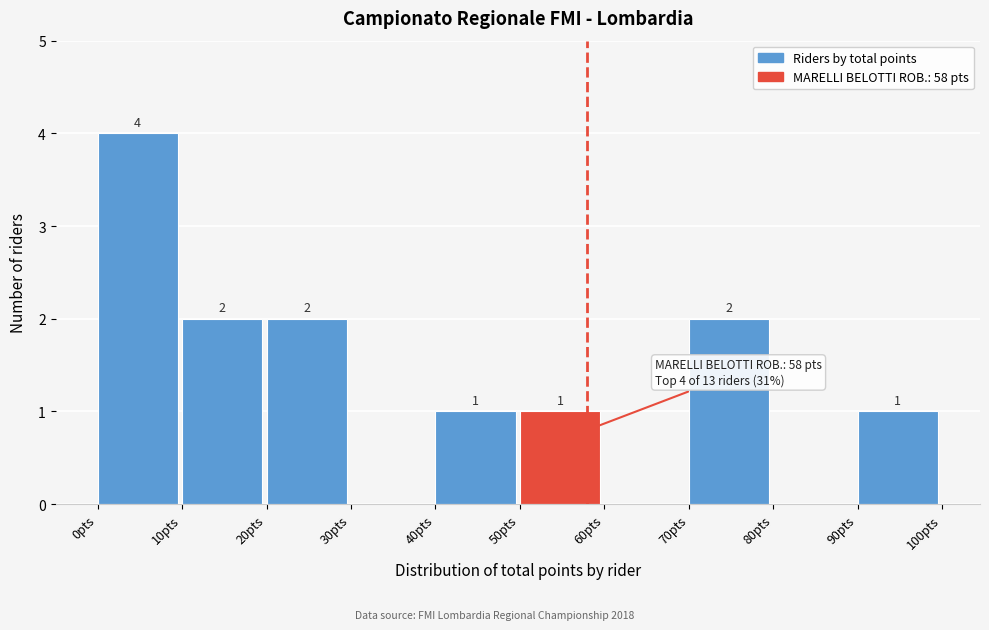

Which range on the x-axis has the tallest bar?

0 to 10